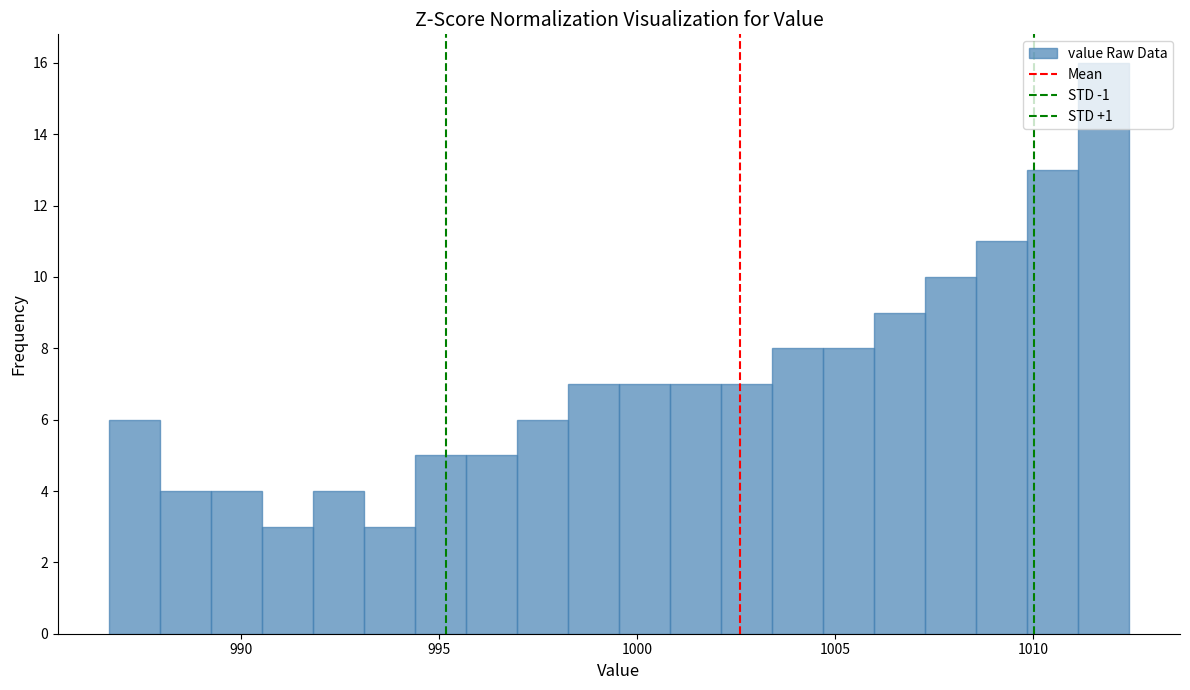

Around what value on the x-axis is the tallest bar? Give the approximate position of its centre, as read against the axis.

1012.0